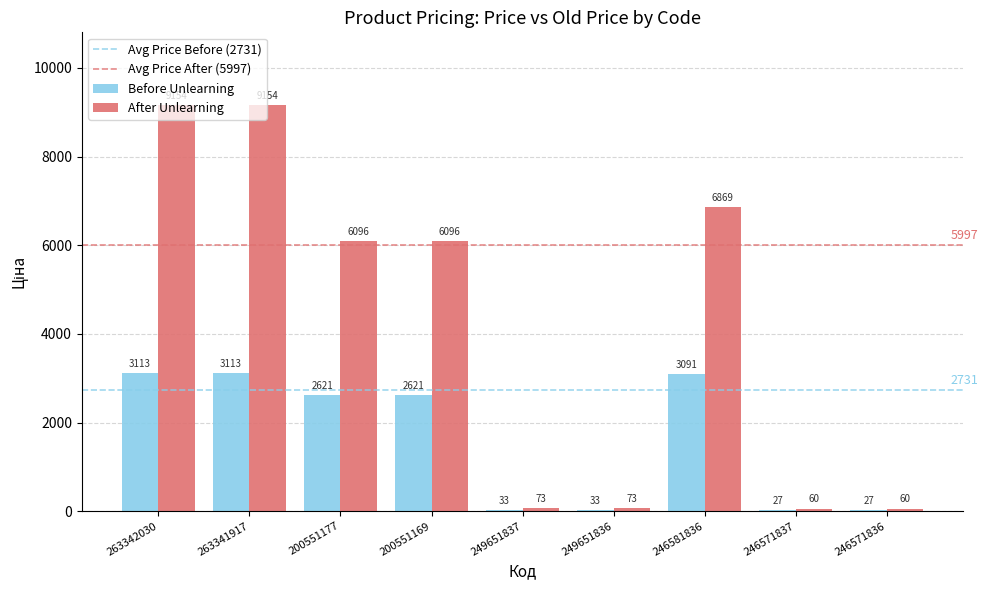

Is the value of After Unlearning at 246571837 greater than the value of Before Unlearning at 263342030?

No